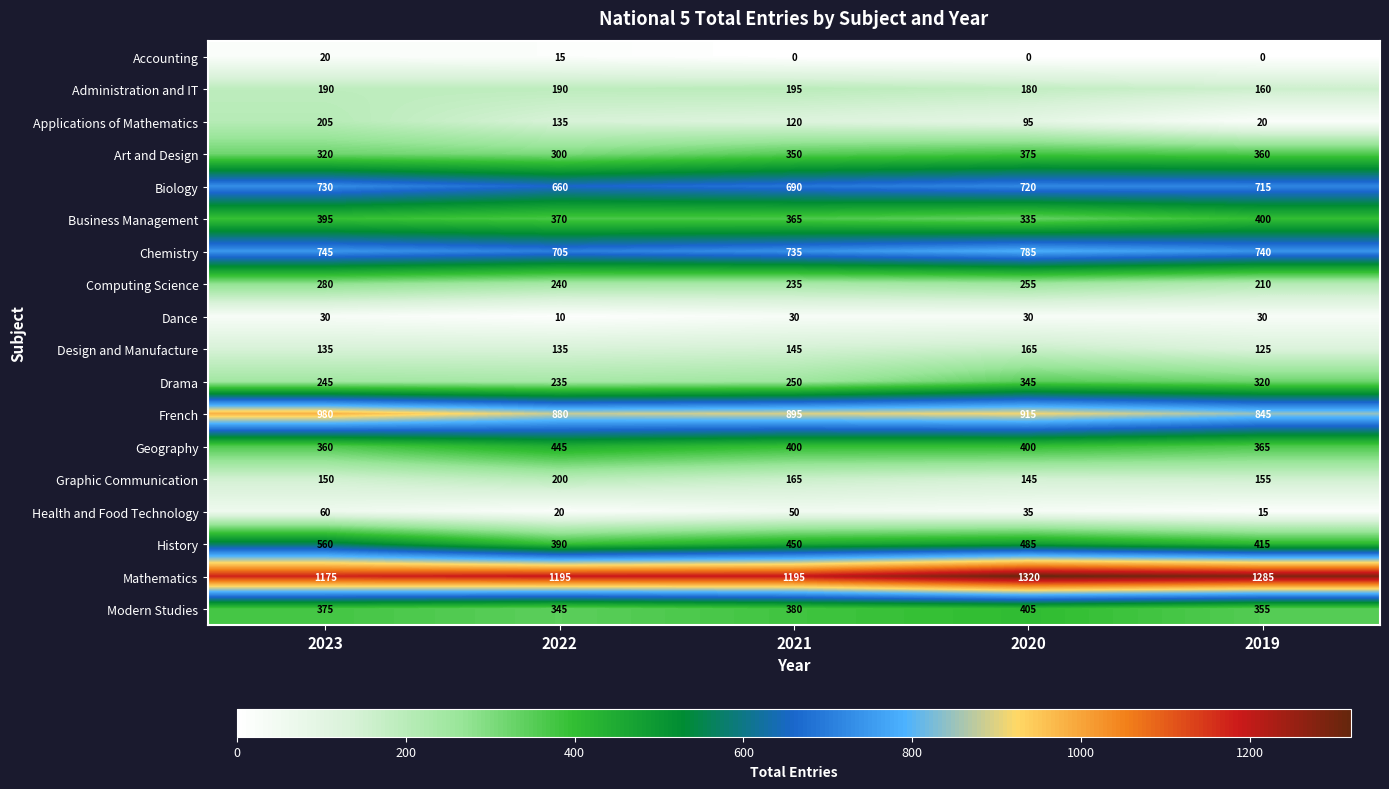

Which series has the widest spread of values?

Applications of Mathematics